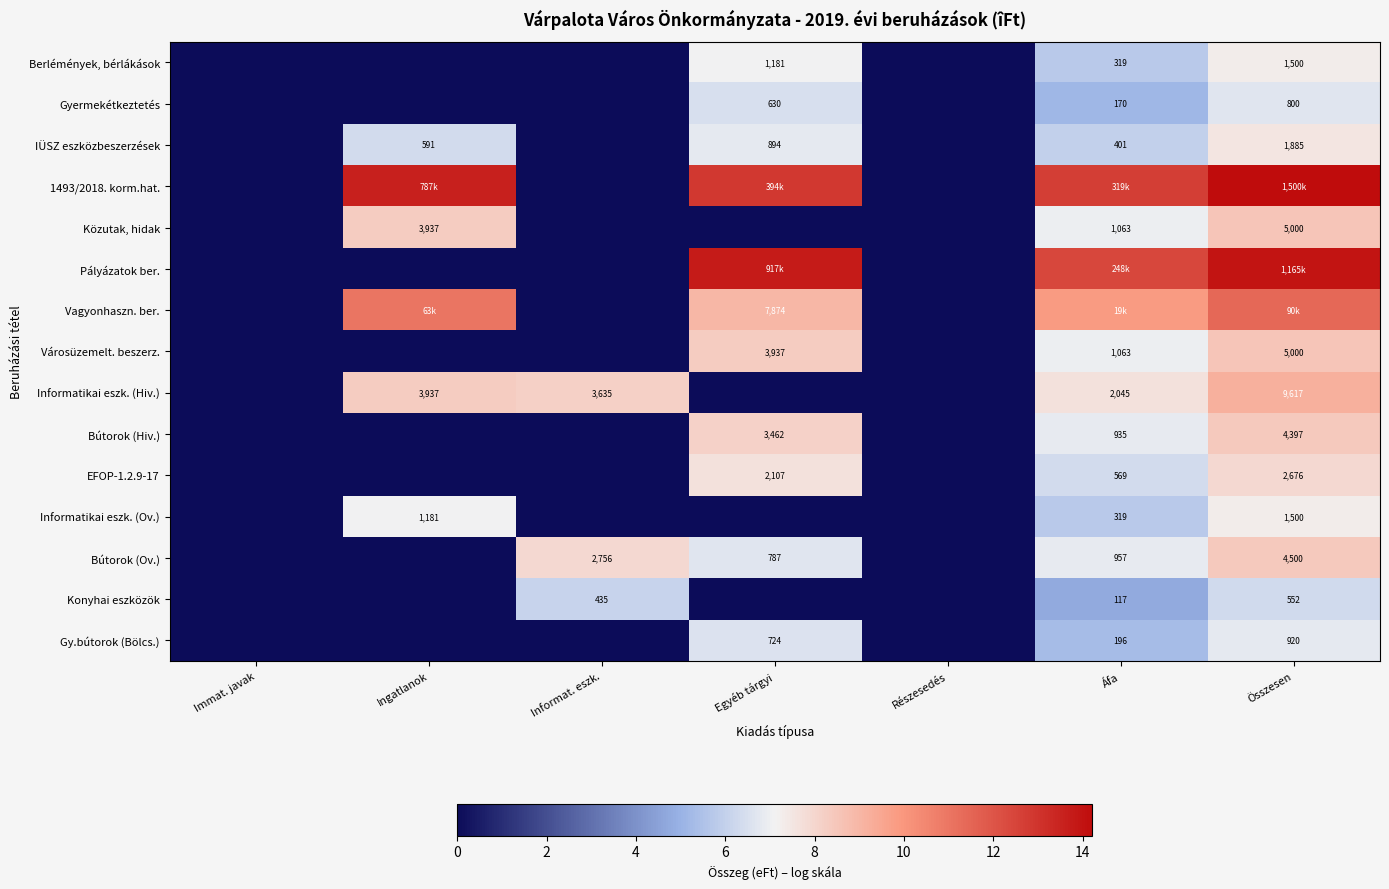

What is the sum of all Bútorok (Ov.) values?

29.9